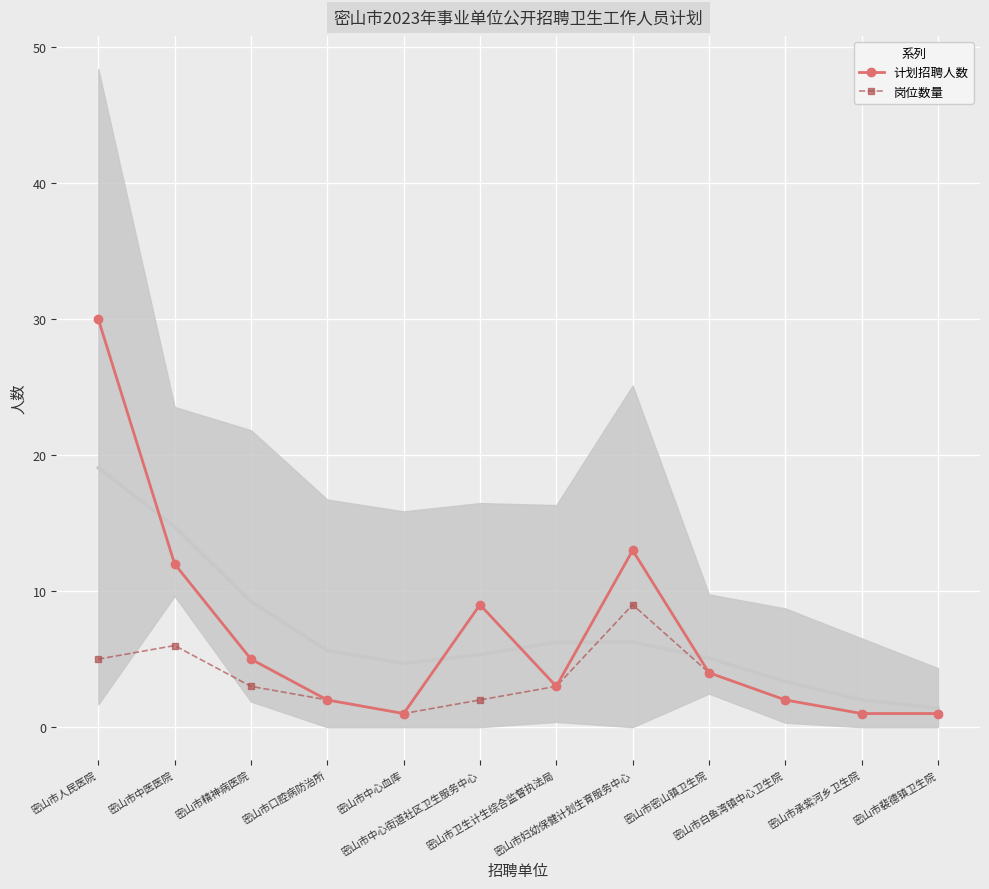

Which series has the largest range (max minus min)?

计划招聘人数